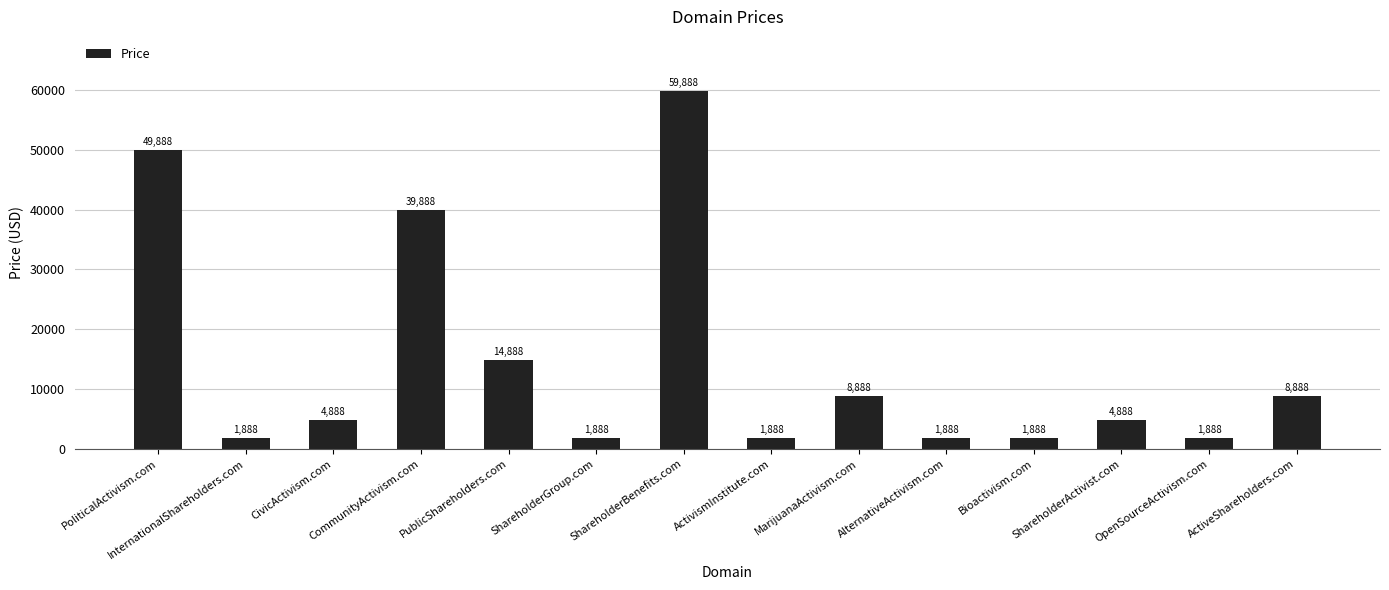

Approximately how many times larger is the value at Bioactivism.com compared to ActivismInstitute.com?

1.0